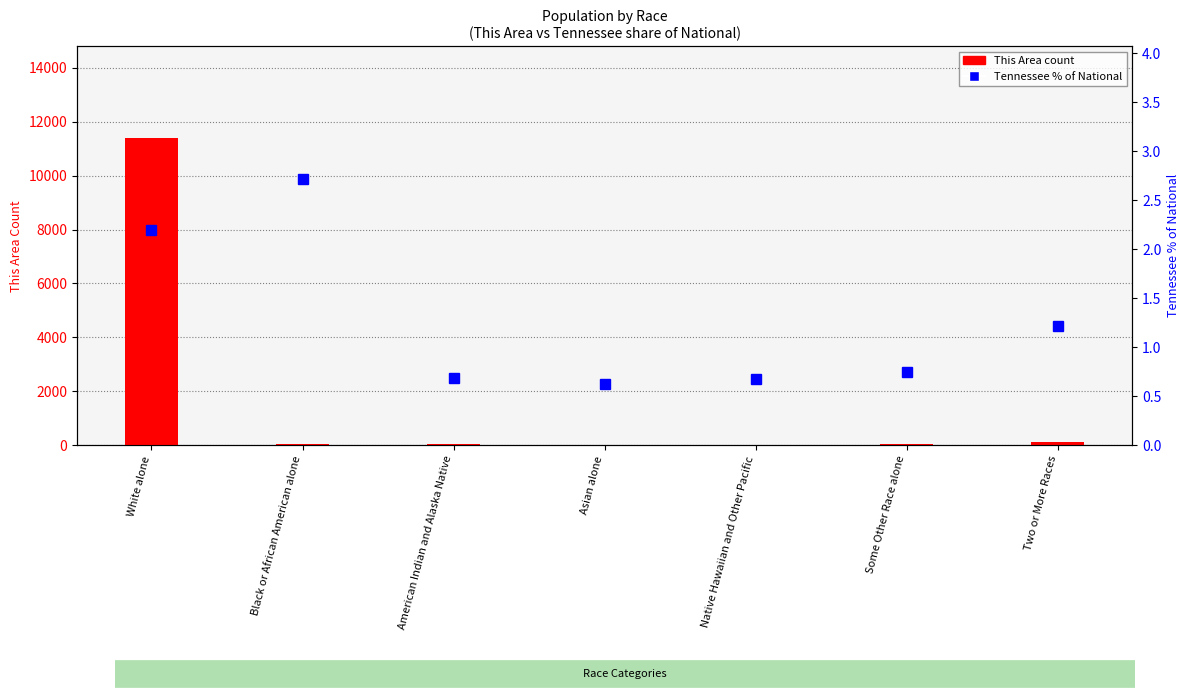

At which category is the sum across all series the highest?

White alone